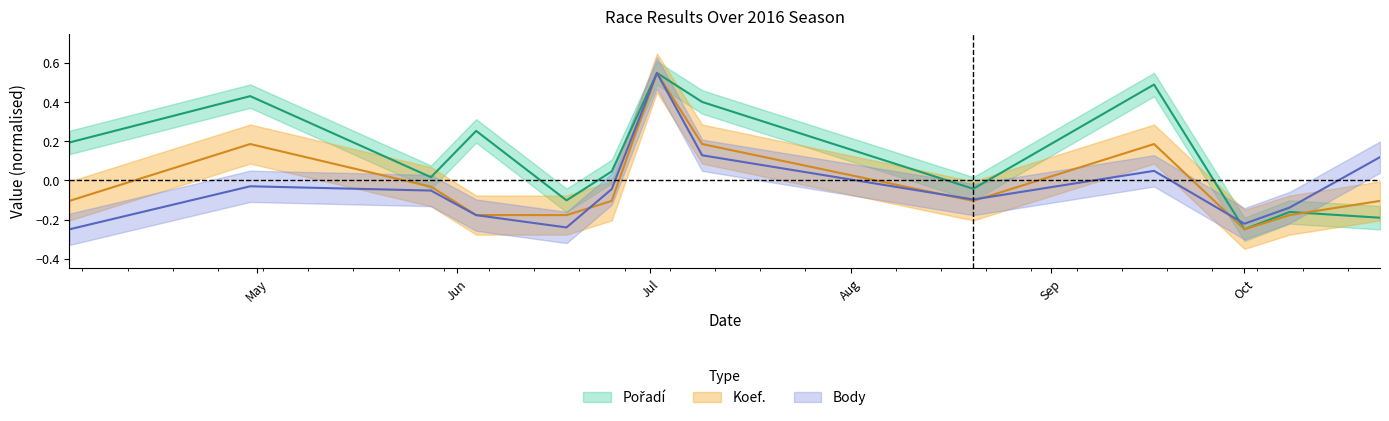

What is the value of the Pořadí point at the 8th from the left?

0.4